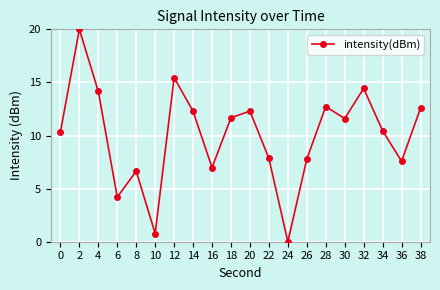

Read the value at 16.

7.0